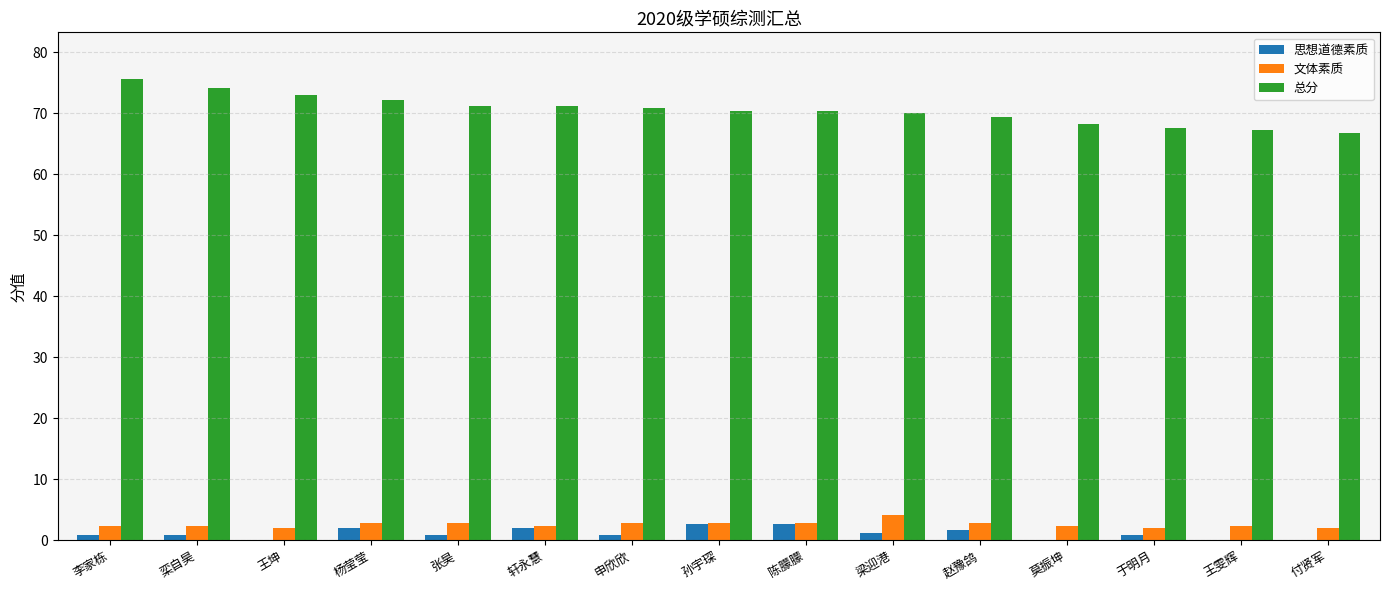

At which label does 文体素质 reach its peak?

梁迎港